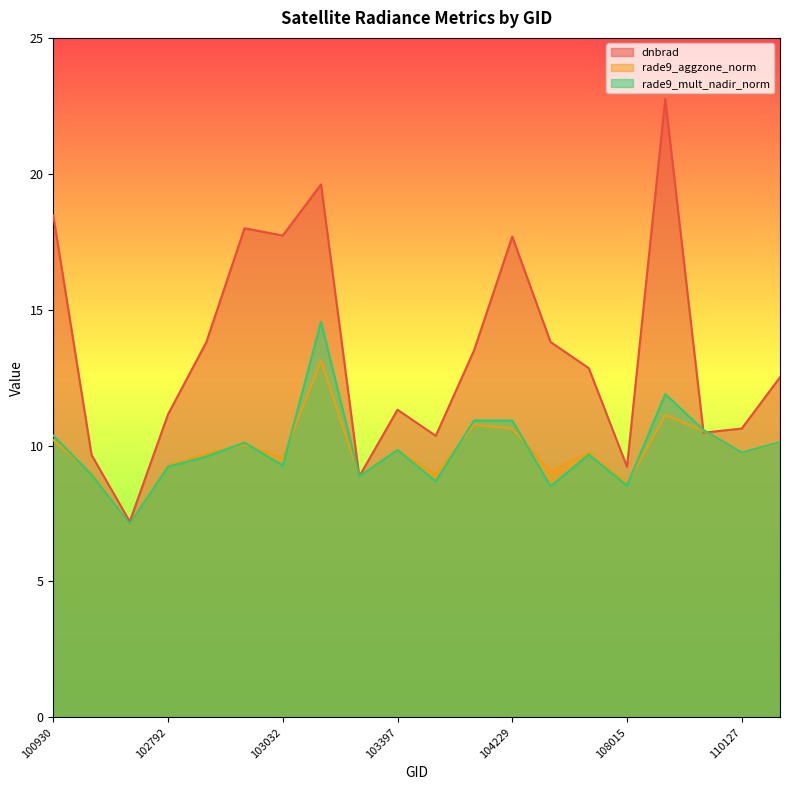

Between 102792 and 103761, which series saw the biggest shift?

dnbrad